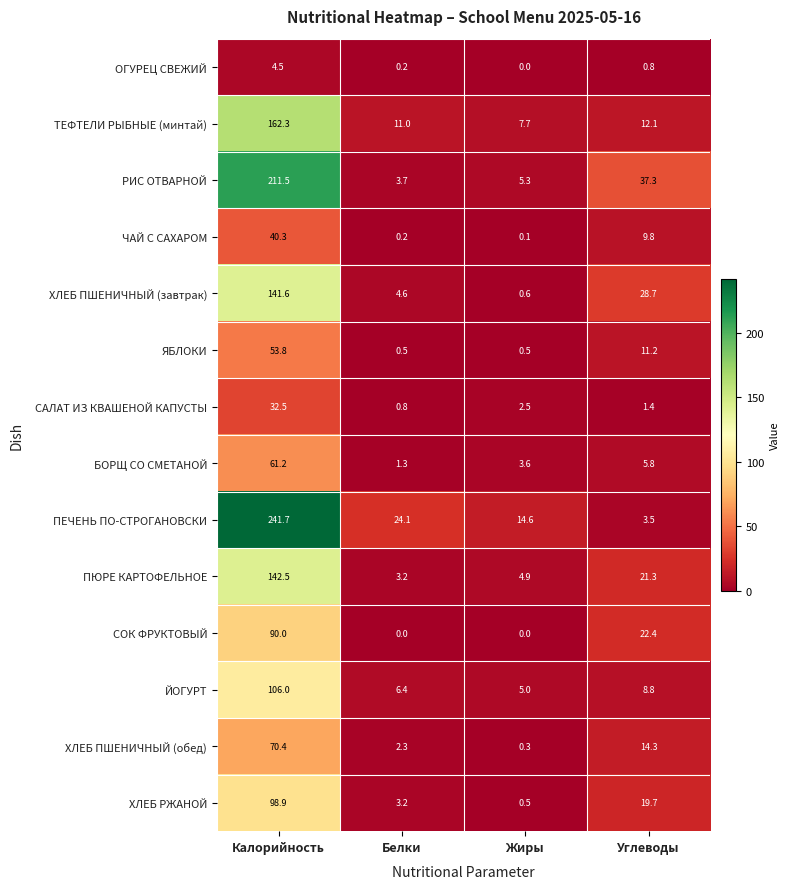

What is the total value across all series at Калорийность?

1457.2